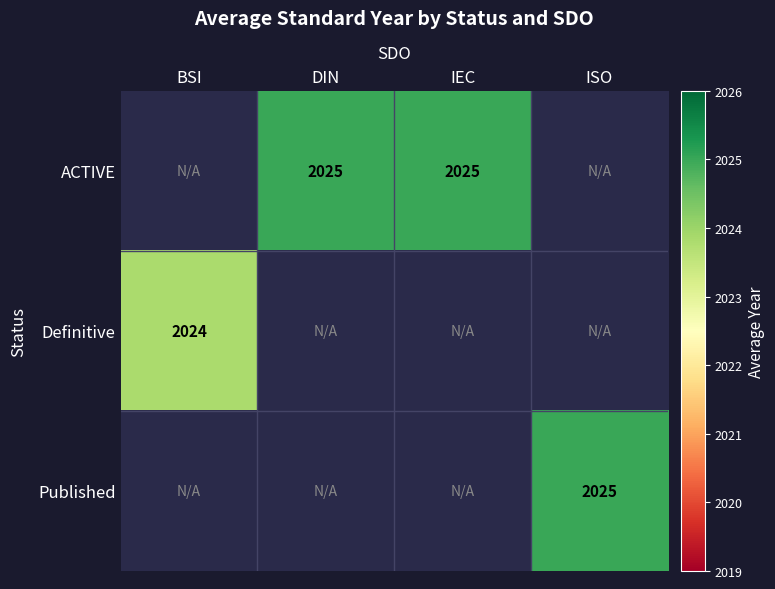

Is the value of Definitive at BSI greater than the value of ACTIVE at IEC?

No